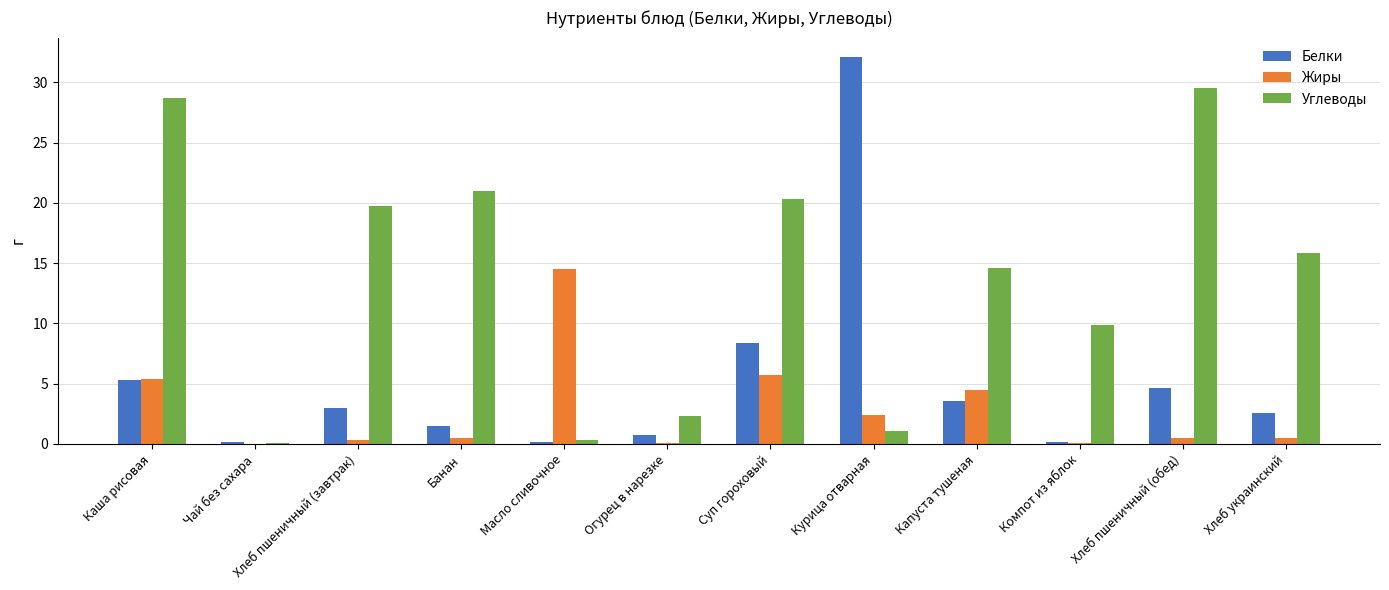

The value of Углеводы at Огурец в нарезке is 3.4. True or false?

False